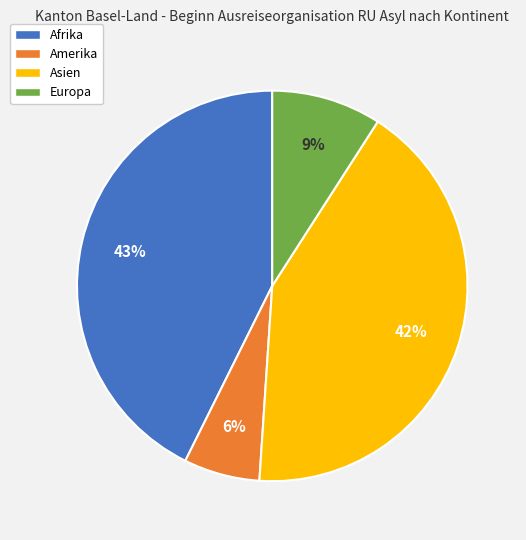

To the nearest percent, what is the average slice percentage?

25%